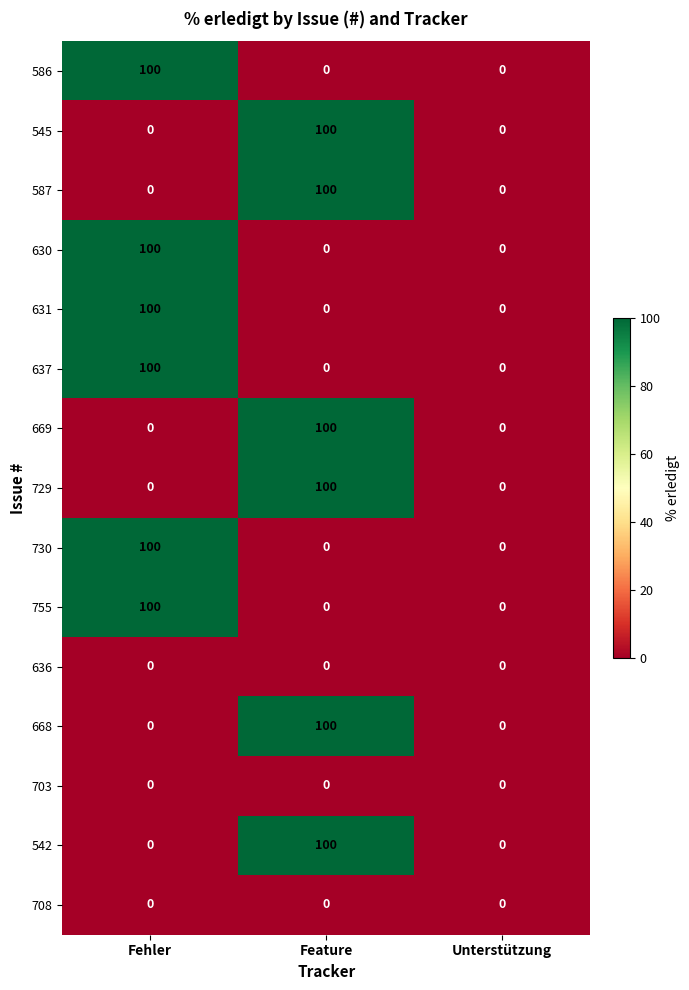

How many 637 values are between 0 and 100?

3